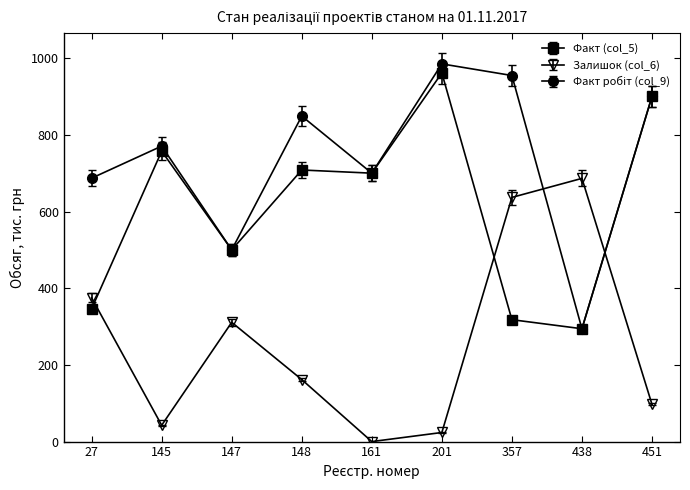

True or false: Факт (col_5) has more than 0 points higher than both neighbors.

True